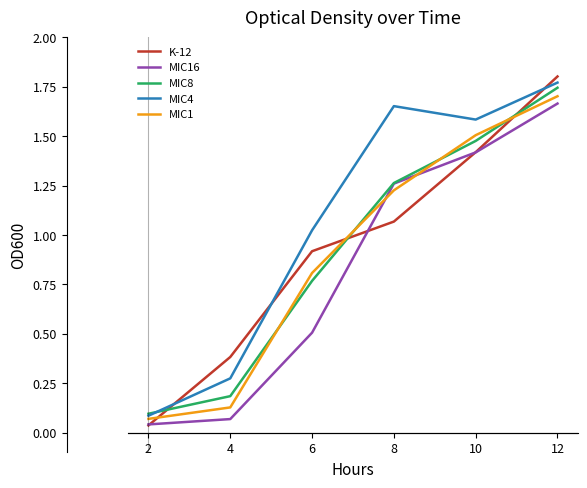

Which category has the highest value in the MIC4 series?

12